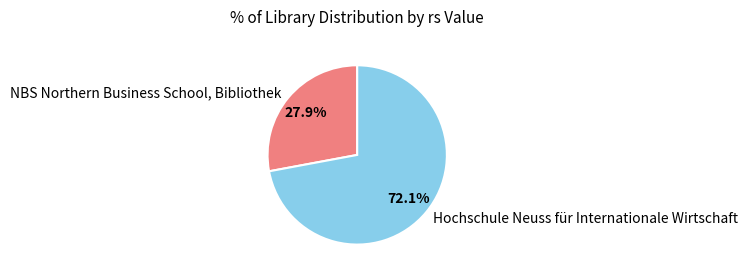

How many slices are in this pie chart?

2